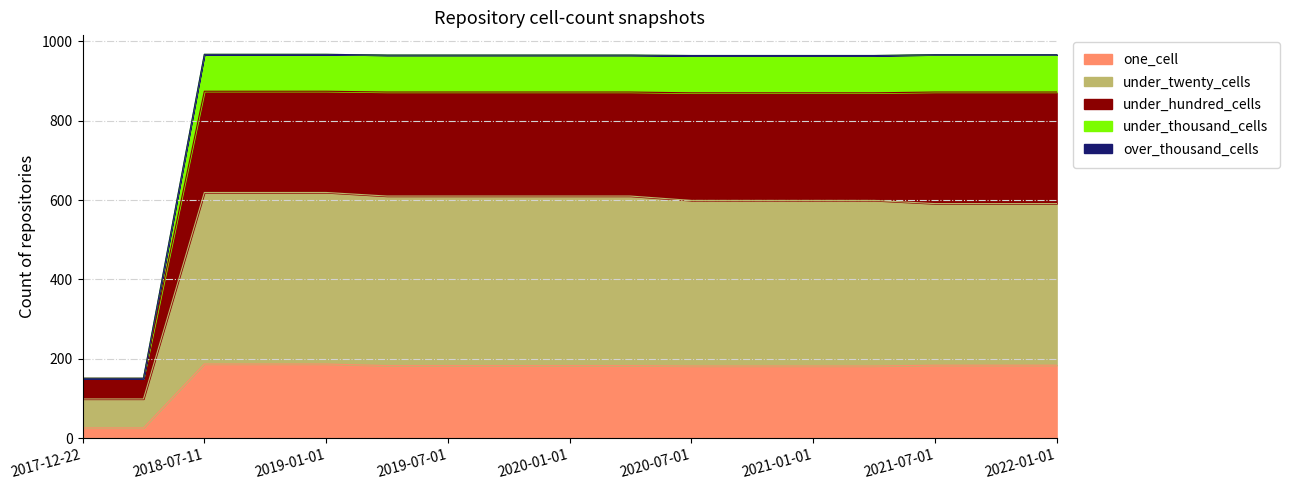

What is the label of the 8th point from the left?

2019-10-09